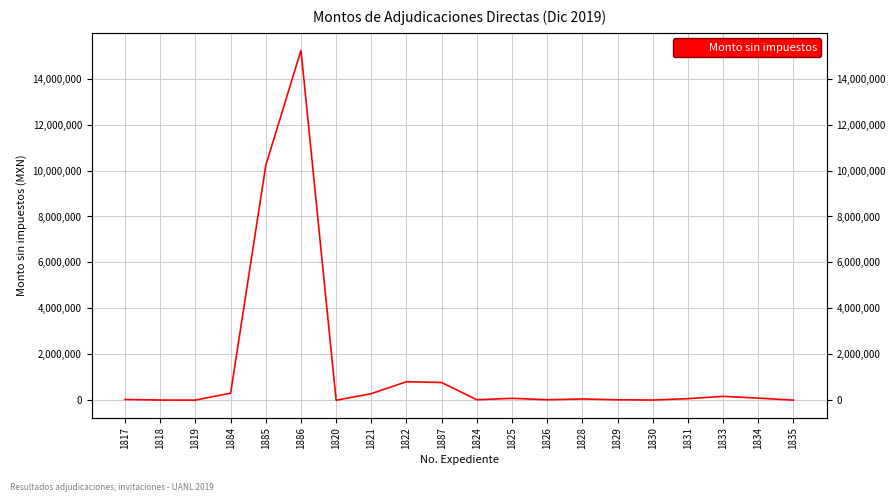

List the labels in order of value, largest first.

1886, 1885, 1822, 1887, 1884, 1821, 1833, 1834, 1825, 1831, 1828, 1817, 1826, 1824, 1829, 1830, 1818, 1819, 1835, 1820